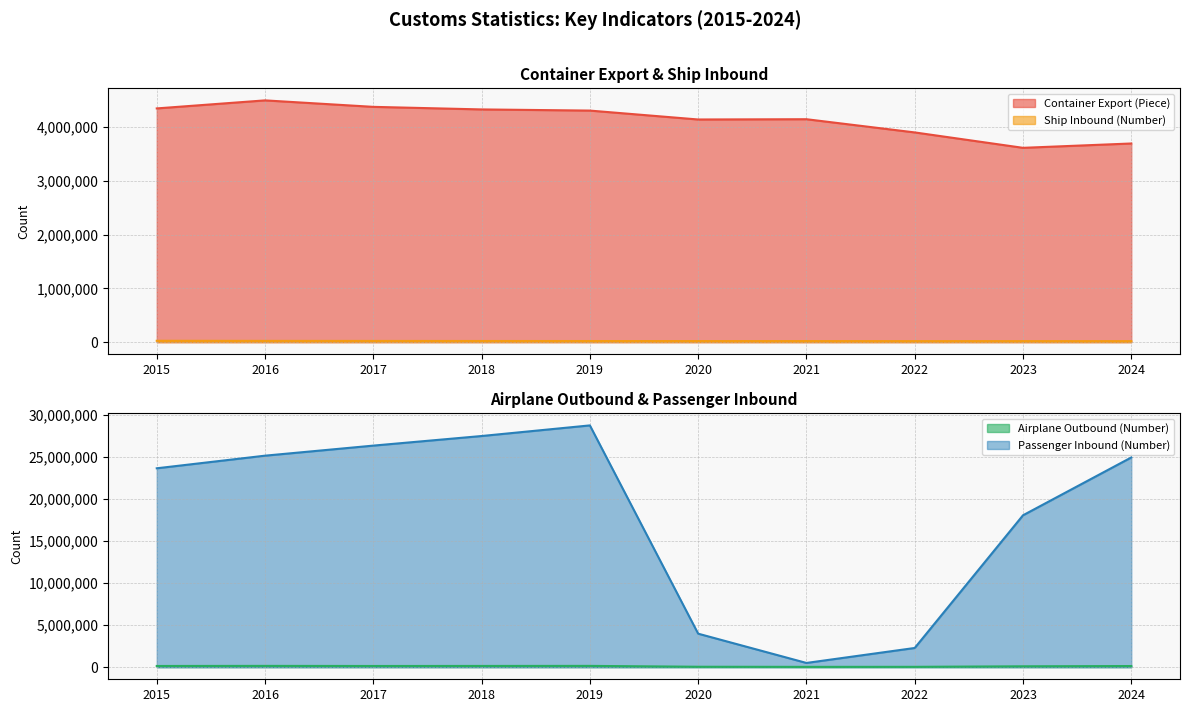

What is the average value of the Ship Inbound (Number) series?

21381